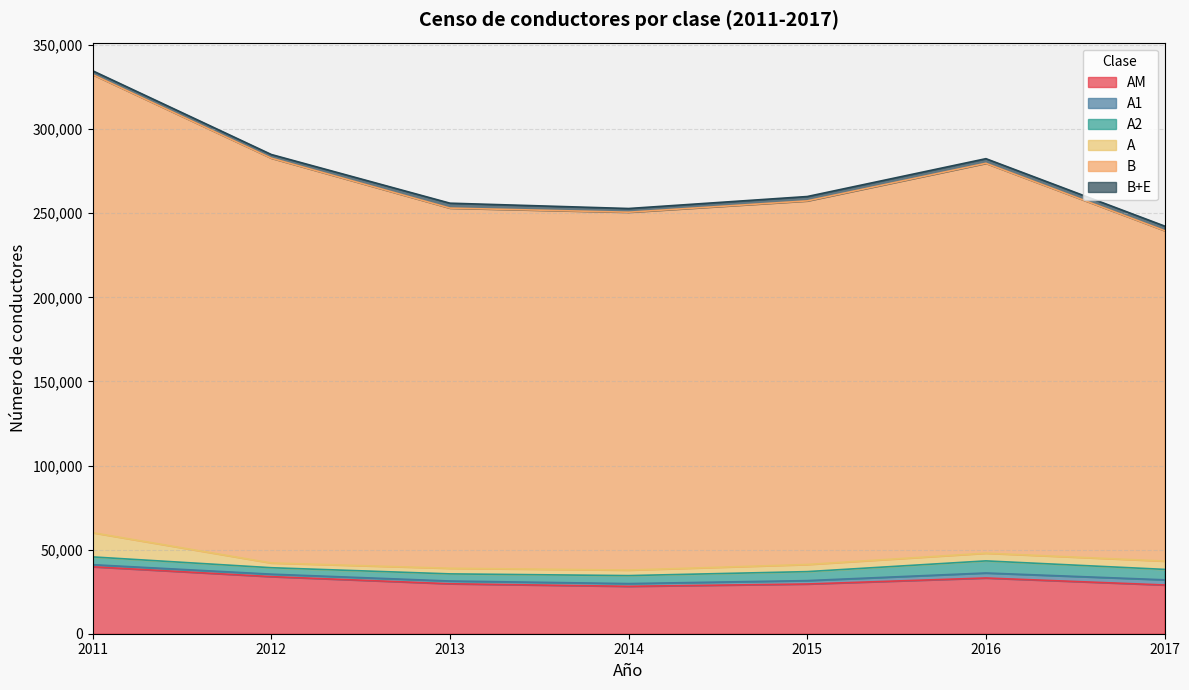

Which has a higher value, 2012 or 2014?

2012